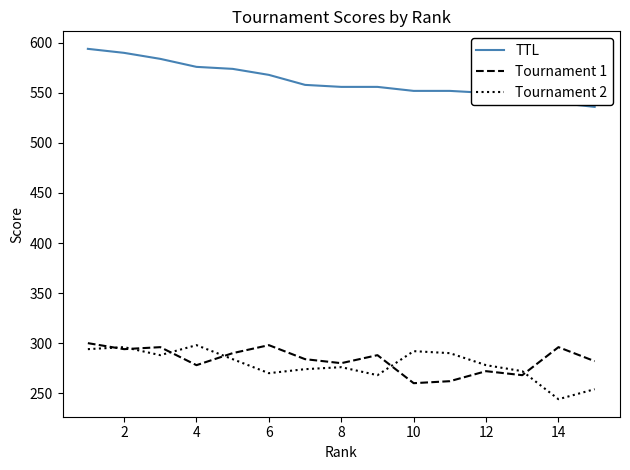

True or false: Tournament 1 and TTL intersect in this chart.

False